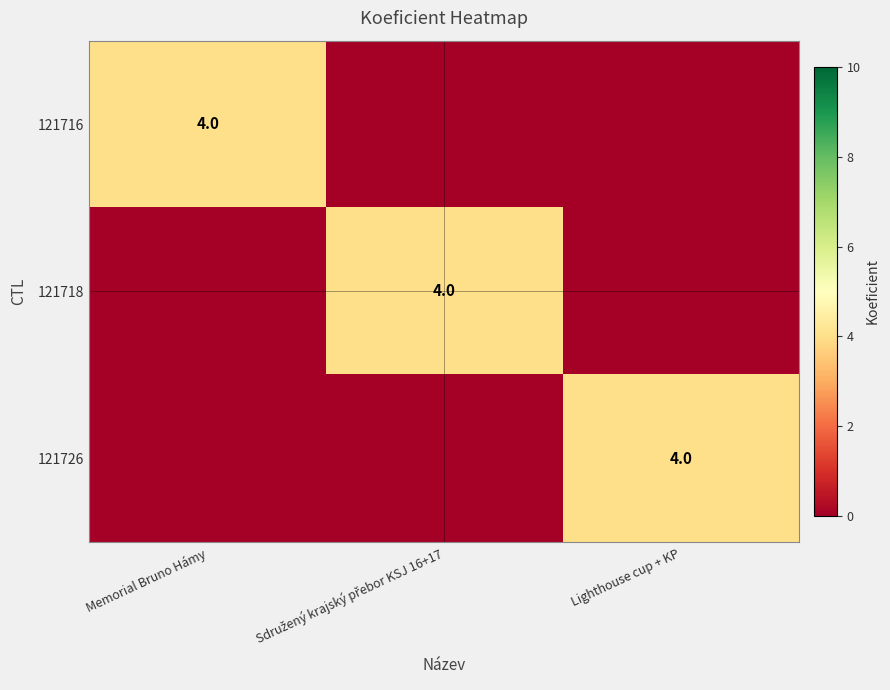

True or false: 121726 has a value of 4 at Lighthouse cup + KP.

True